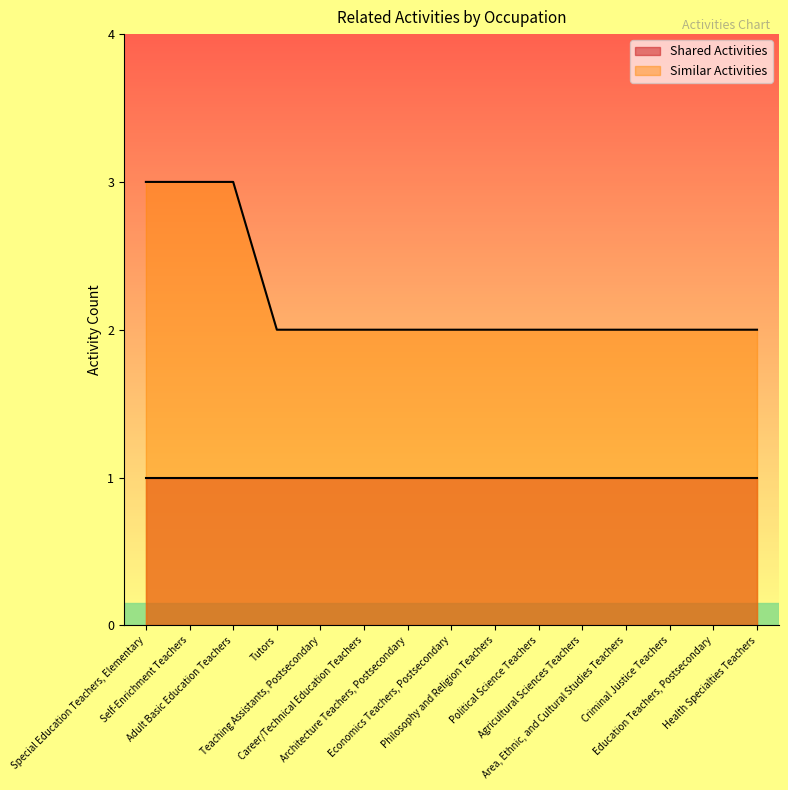

What is the sum of the values at Economics Teachers, Postsecondary and Political Science Teachers?

4